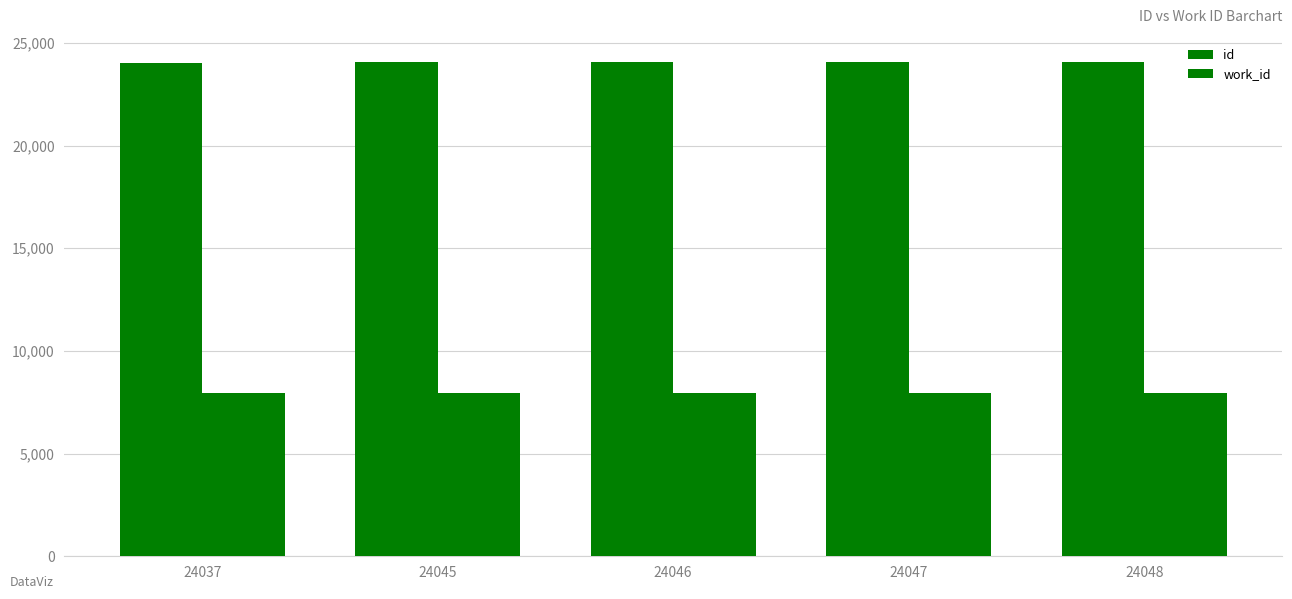

Count the number of data series in this chart.

2